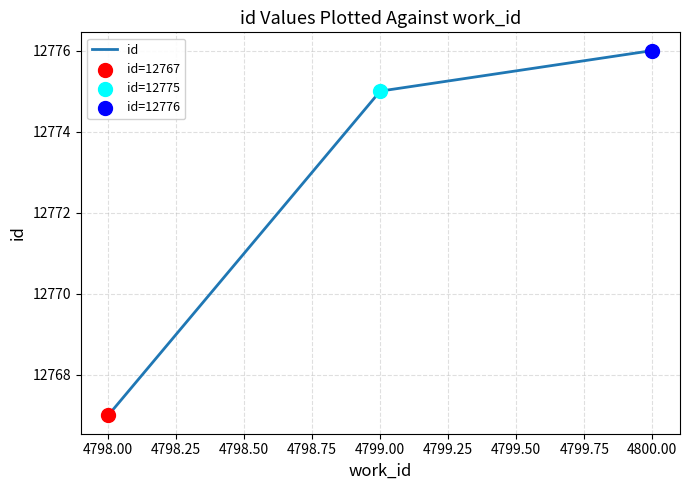

Which has a higher value, 4800.00 or 4798.00?

4800.00